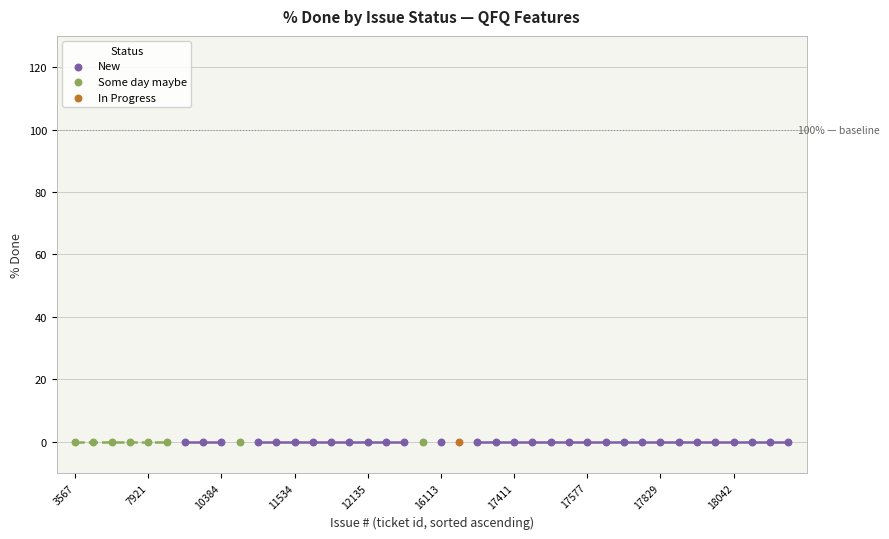

Which series contains the lowest Y value?

New